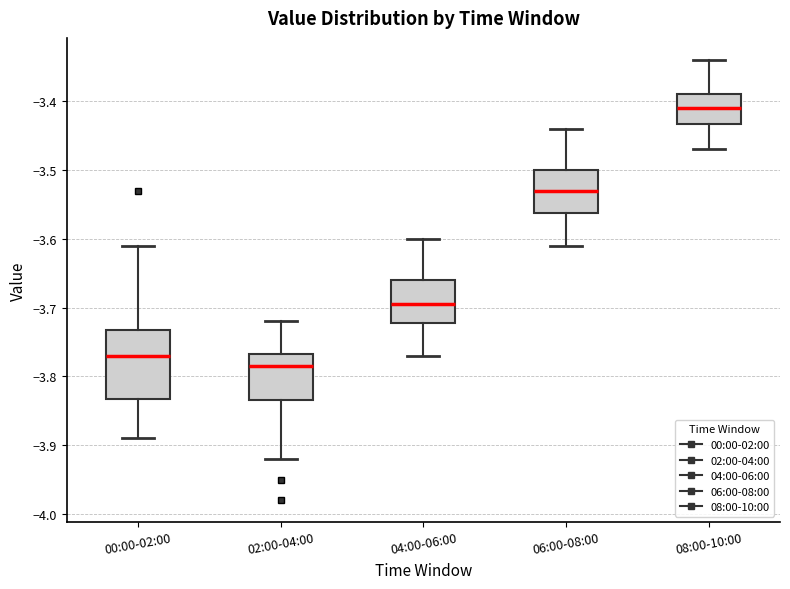

Which box has the highest median line?

08:00-10:00